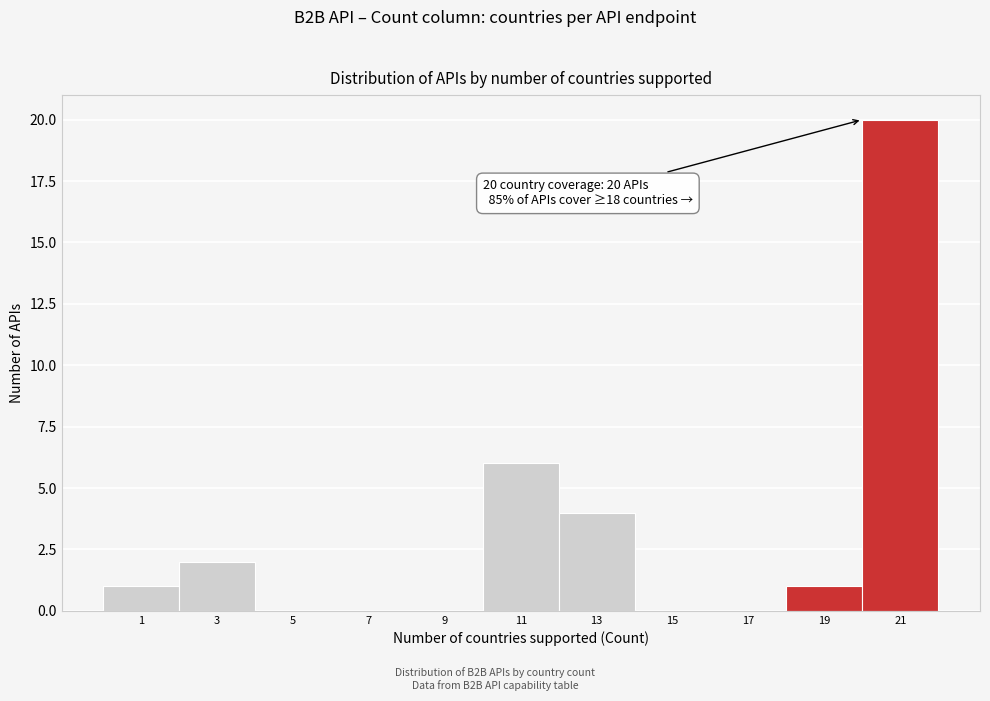

Over which range of the x-axis is the bar tallest?

20 to 22